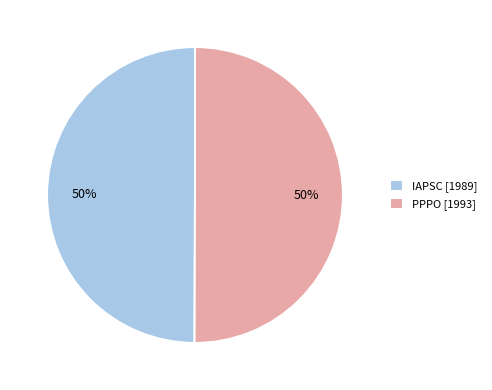

Is it true that PPPO [1993] is 43% of the pie?

False